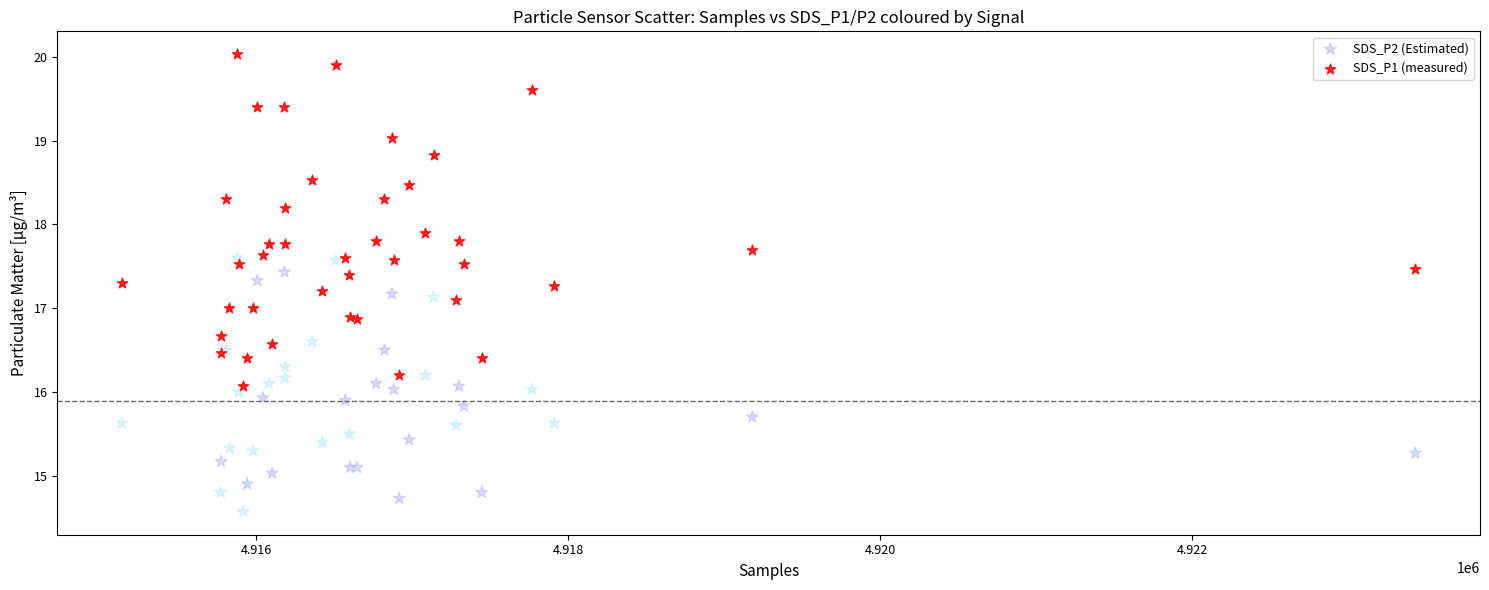

Which series has the widest spread of Y values?

SDS_P1 (measured)